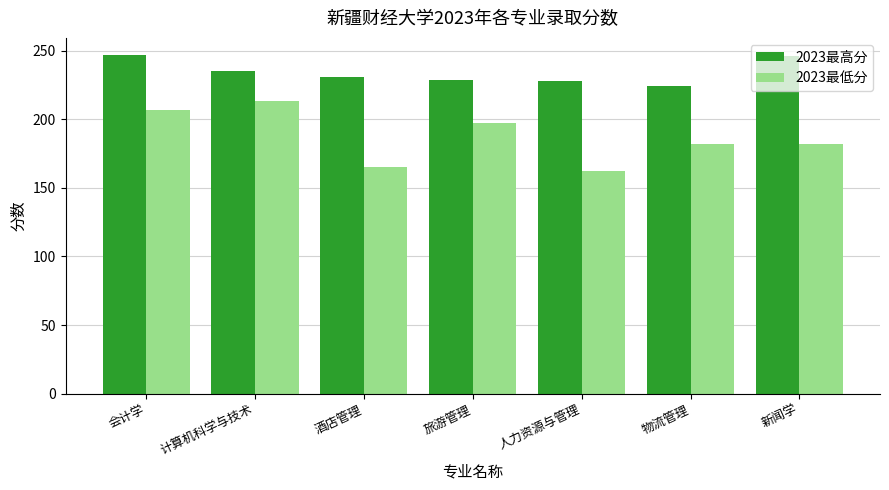

Which series has the largest range (max minus min)?

2023最低分